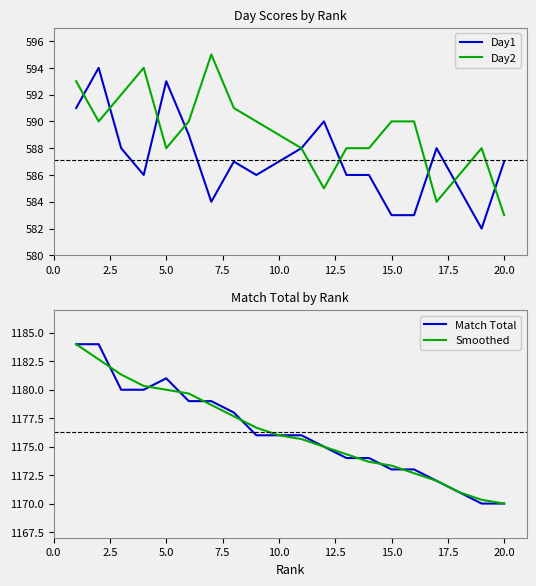

True or false: Day2 has a value of 583 at 20.0.

True